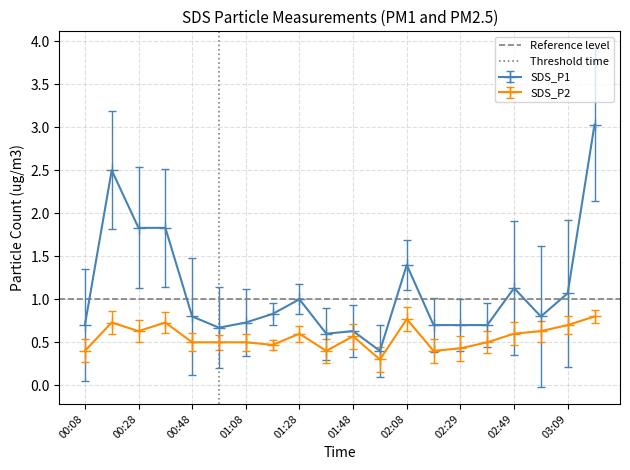

Which category has the lowest value in the Reference level series?

00:08